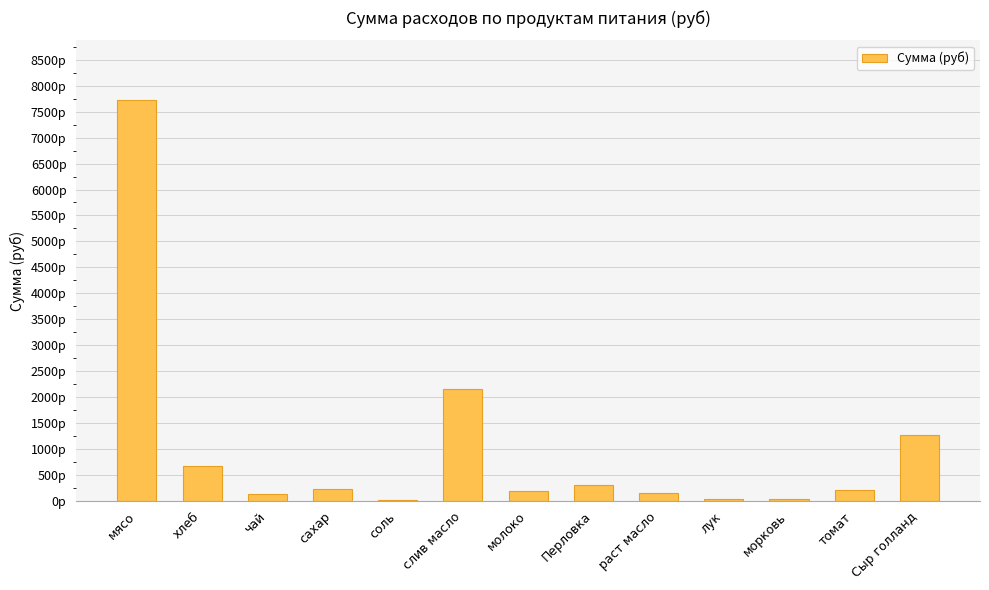

What is the label of the 6th bar from the left?

слив масло